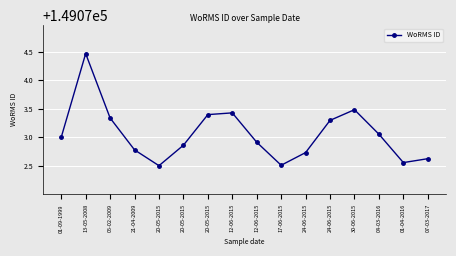

Does the chart have visible grid lines?

Yes